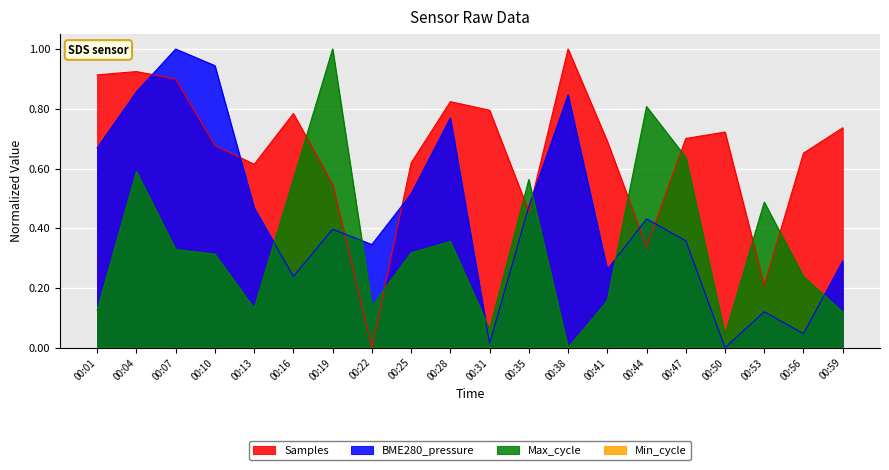

How many values in Samples are above zero?

19